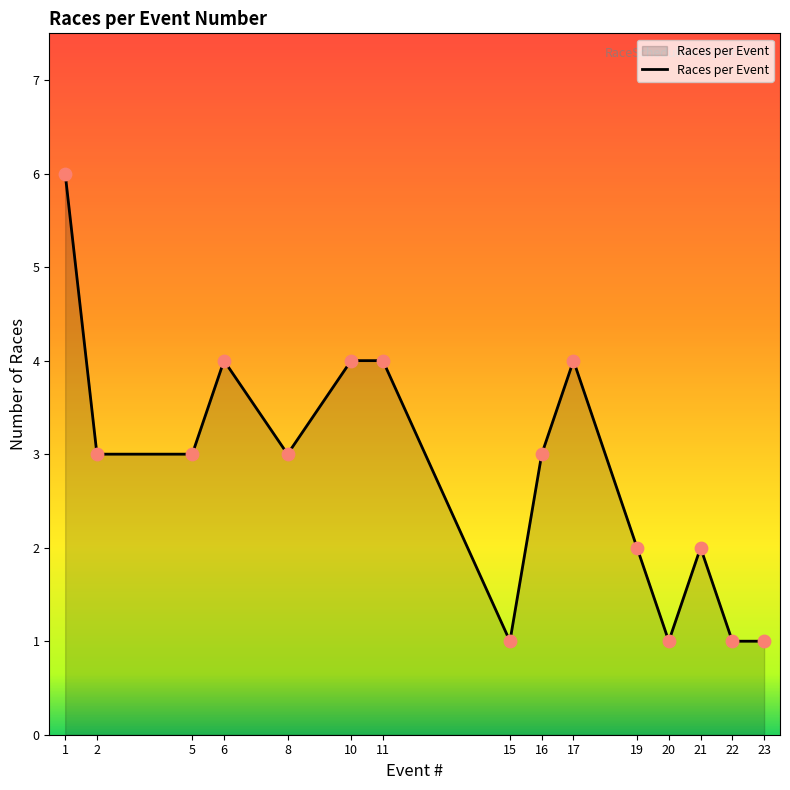

Between 8 and 22, which is larger?

8